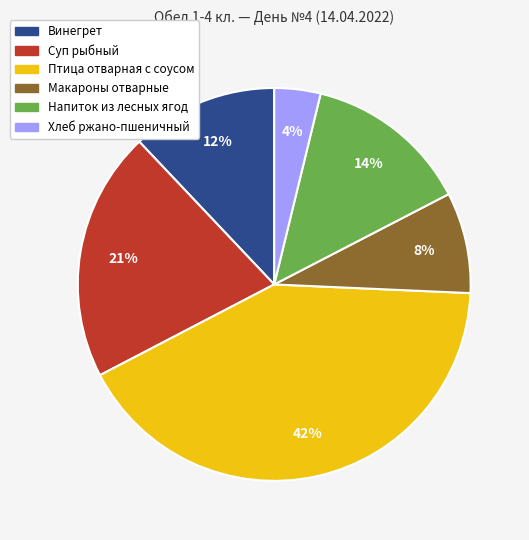

Count the number of slices in the pie.

6